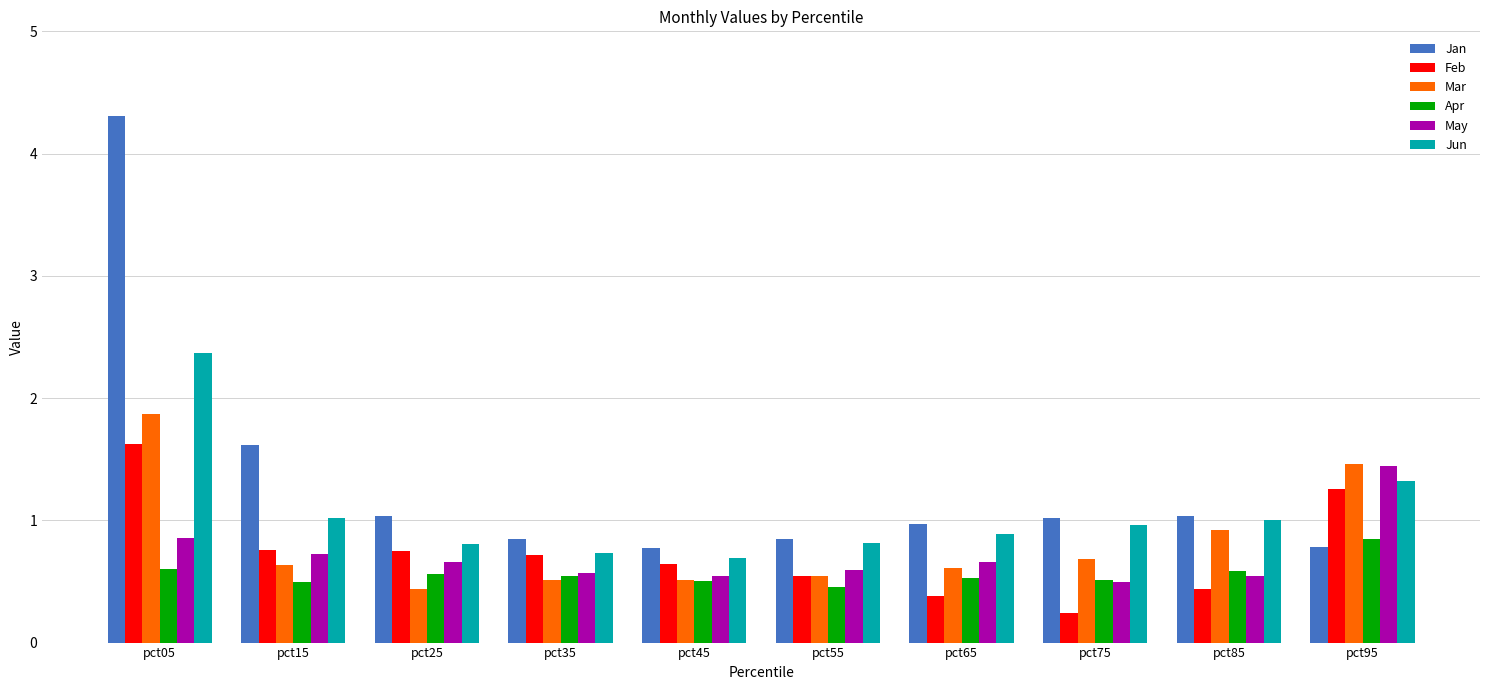

At which category does the chart reach its peak across all series?

pct05